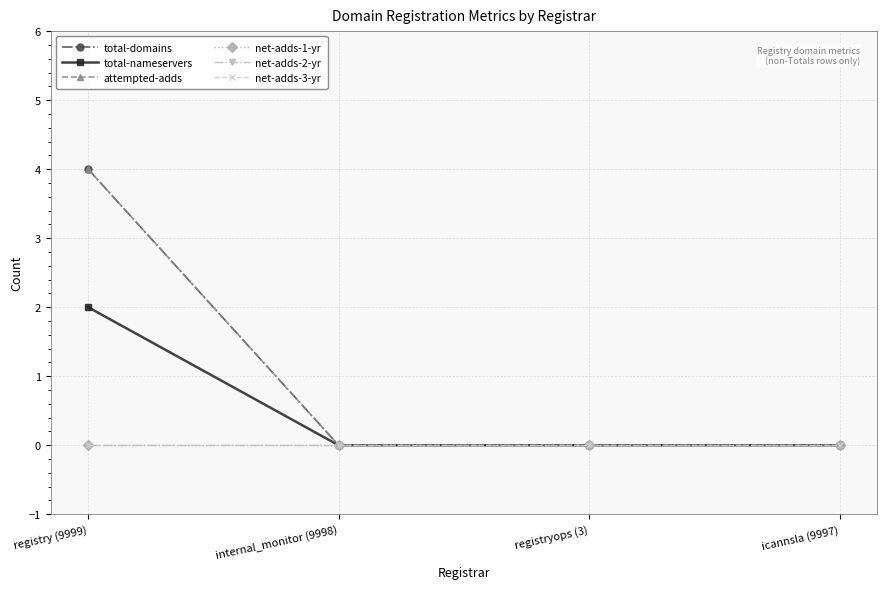

True or false: total-domains and net-adds-3-yr cross at least once.

False